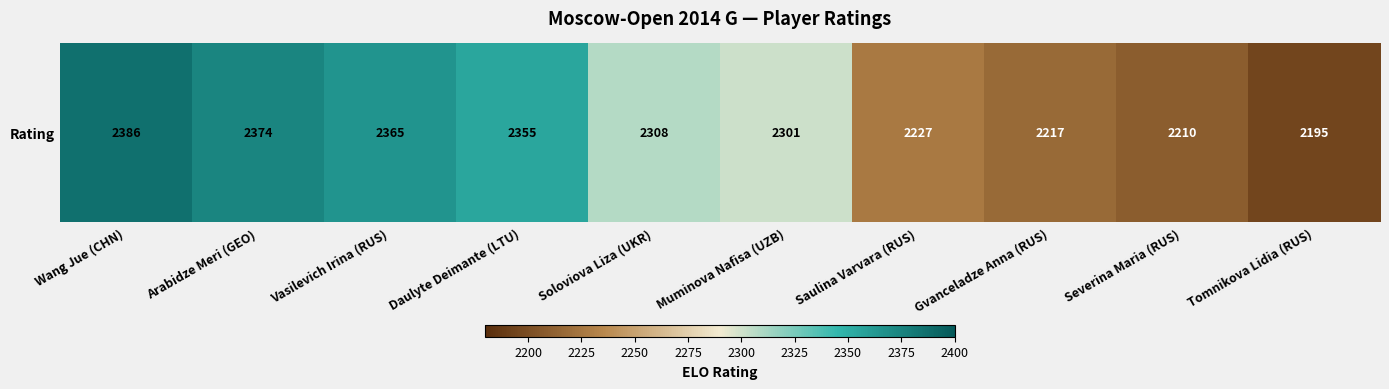

What is the difference between the maximum and minimum values?

191